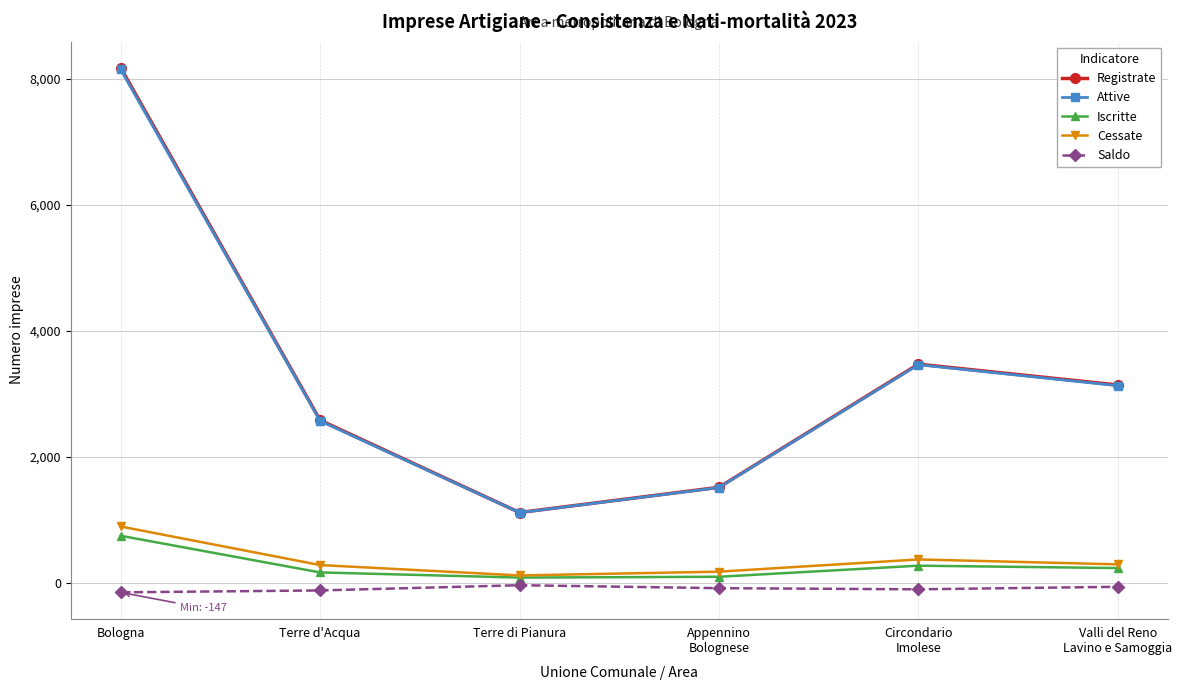

What is the label of the 4th point from the right?

Terre di Pianura